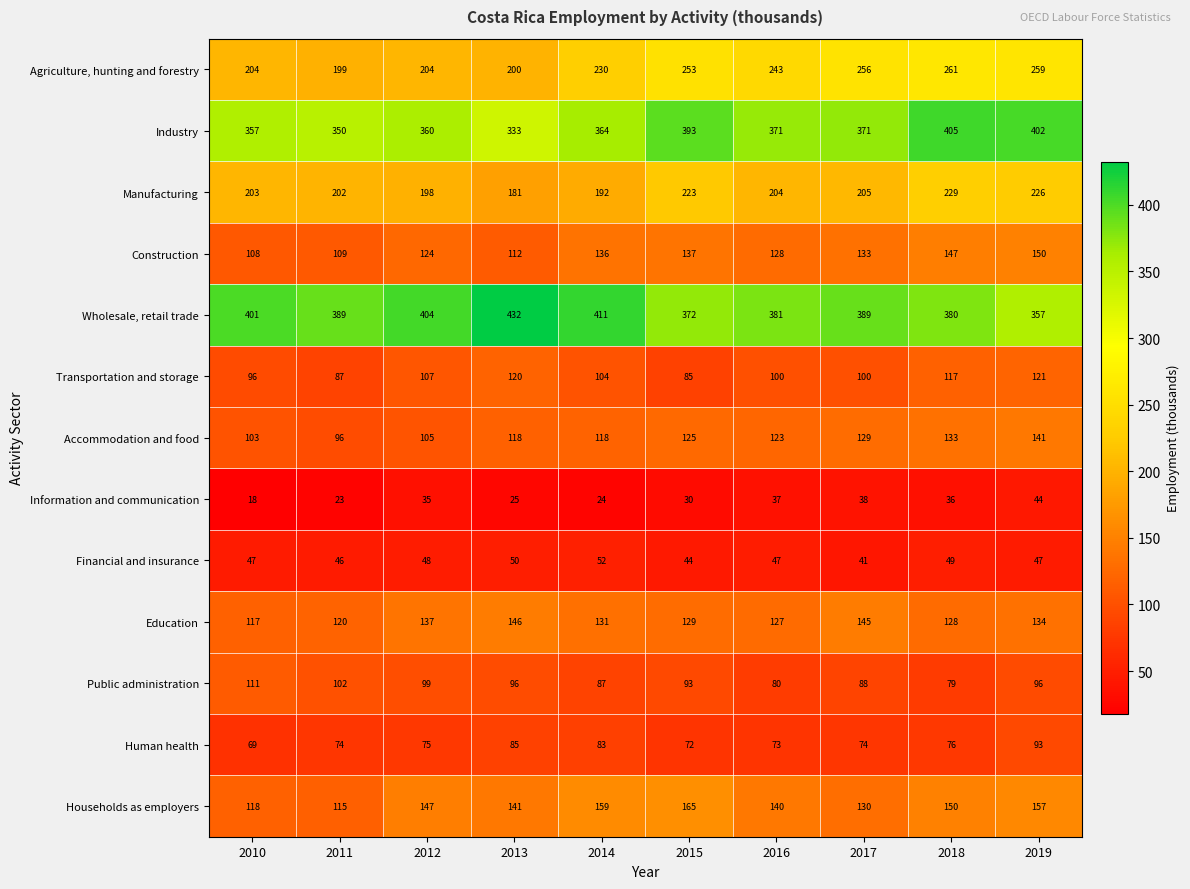

Rank the series at 2018 from lowest to highest value.

Information and communication, Financial and insurance, Human health, Public administration, Transportation and storage, Education, Accommodation and food, Construction, Households as employers, Manufacturing, Agriculture, hunting and forestry, Wholesale, retail trade, Industry